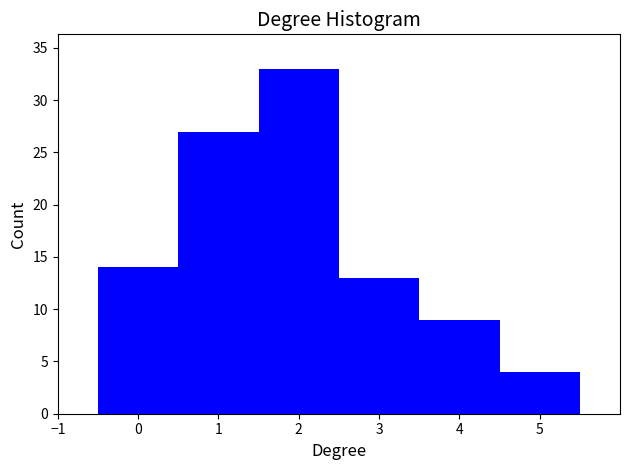

Which range on the x-axis has the tallest bar?

1.5 to 2.5